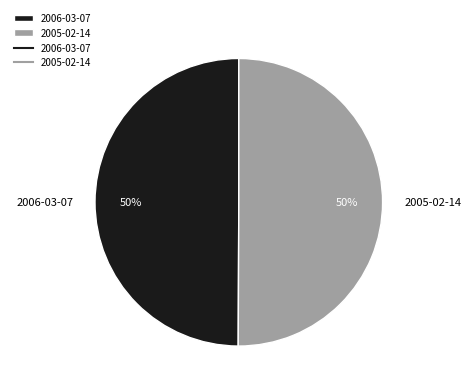

Is it true that 2006-03-07 is 50% of the pie?

True